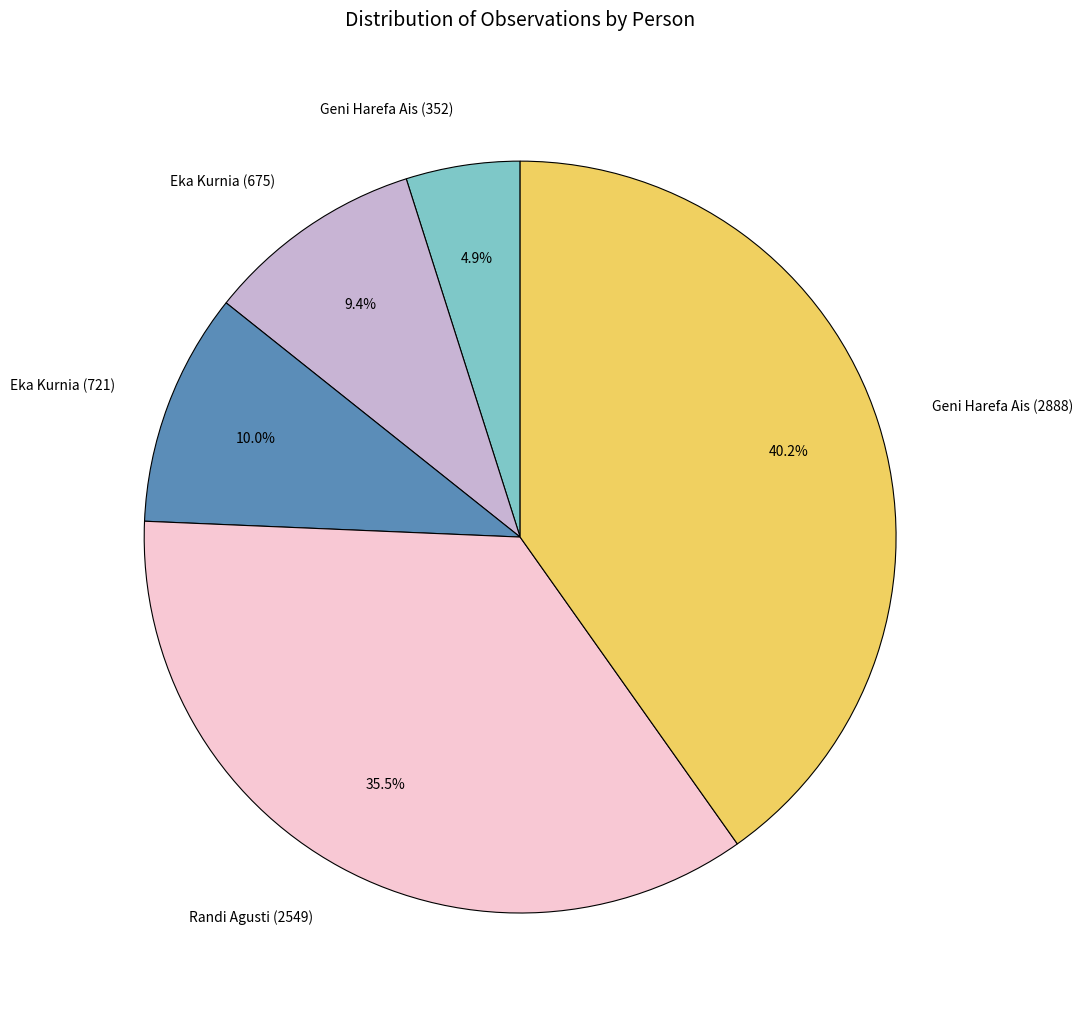

True or false: Eka Kurnia (721) accounts for 20% of the total.

False